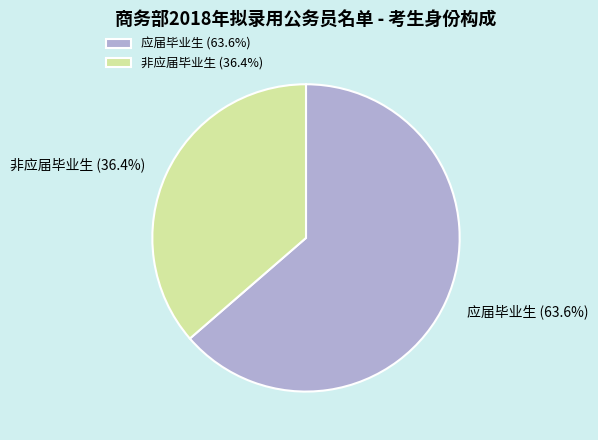

Which slice is the smallest?

非应届毕业生